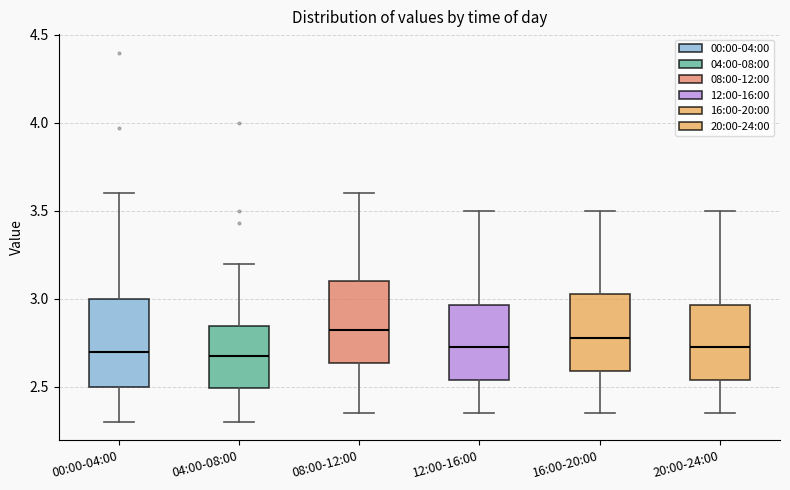

Reading left to right, read every box against the y-axis: the position of its median line, the range the box covers, and the ends of its whiskers. The values are not printed on the chart, so give them approximately, as read against the axis.

00:00-04:00: median 2.70, box 2.50 to 3.00, whiskers 2.30 to 3.60
04:00-08:00: median 2.70, box 2.50 to 2.85, whiskers 2.30 to 3.20
08:00-12:00: median 2.85, box 2.65 to 3.10, whiskers 2.35 to 3.60
12:00-16:00: median 2.75, box 2.55 to 2.95, whiskers 2.35 to 3.50
16:00-20:00: median 2.80, box 2.60 to 3.05, whiskers 2.35 to 3.50
20:00-24:00: median 2.75, box 2.55 to 2.95, whiskers 2.35 to 3.50